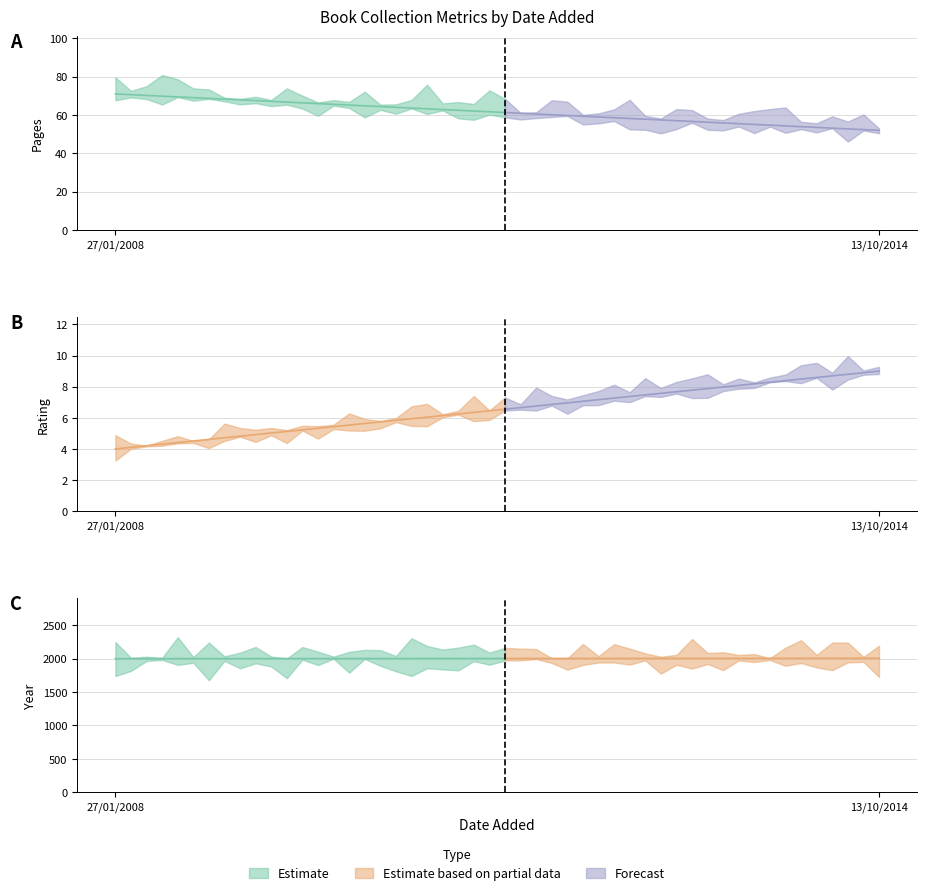

What is the sum of the rating values at 27/01/2008 and 13/10/2014?

13